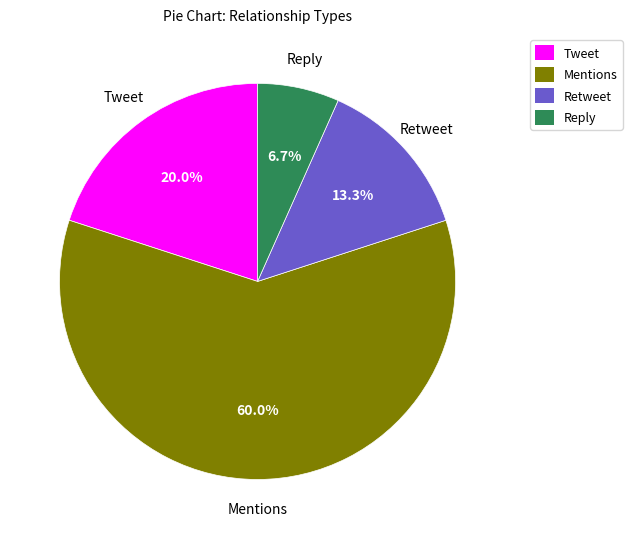

True or false: Retweet accounts for 13% of the total.

True